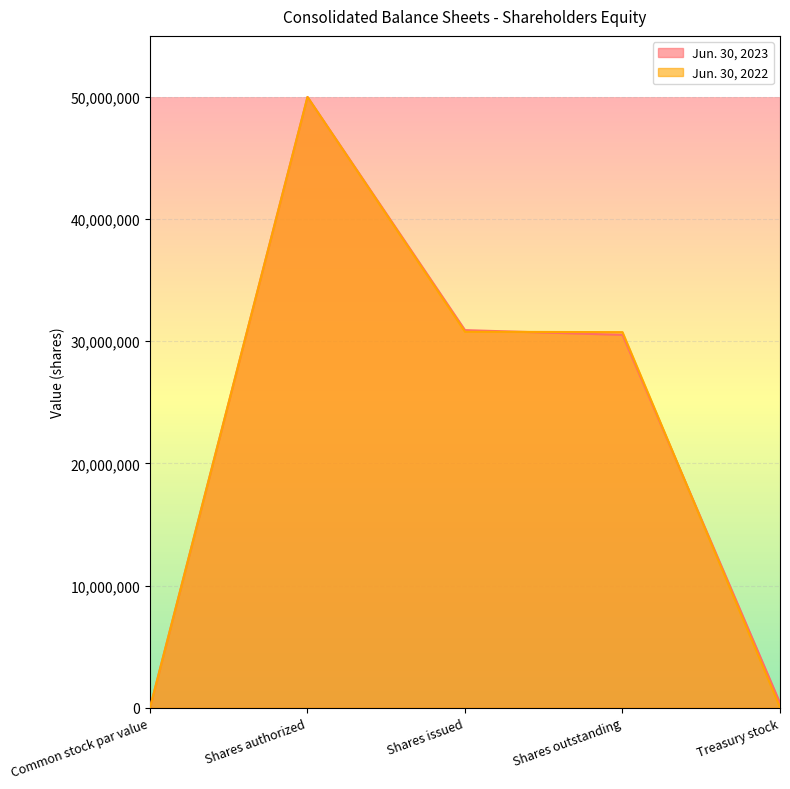

How many positive values does the Jun. 30, 2023 series have?

4